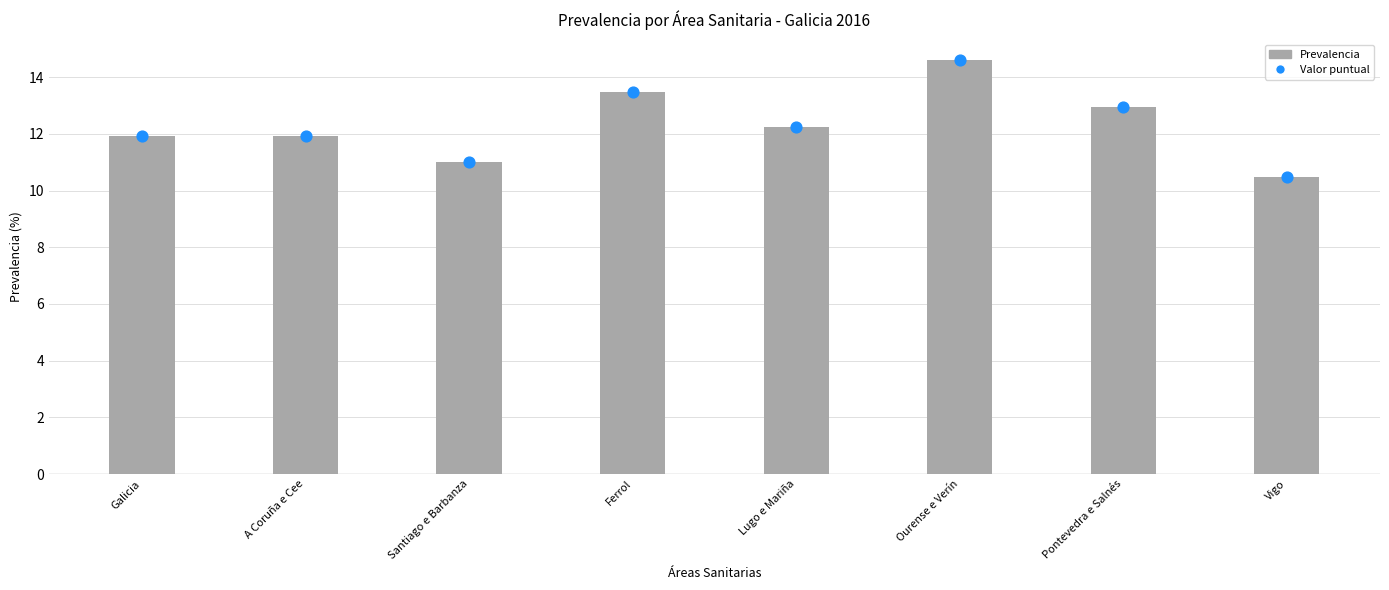

What is the change in value from A Coruña e Cee to Pontevedra e Salnés?

+1.0